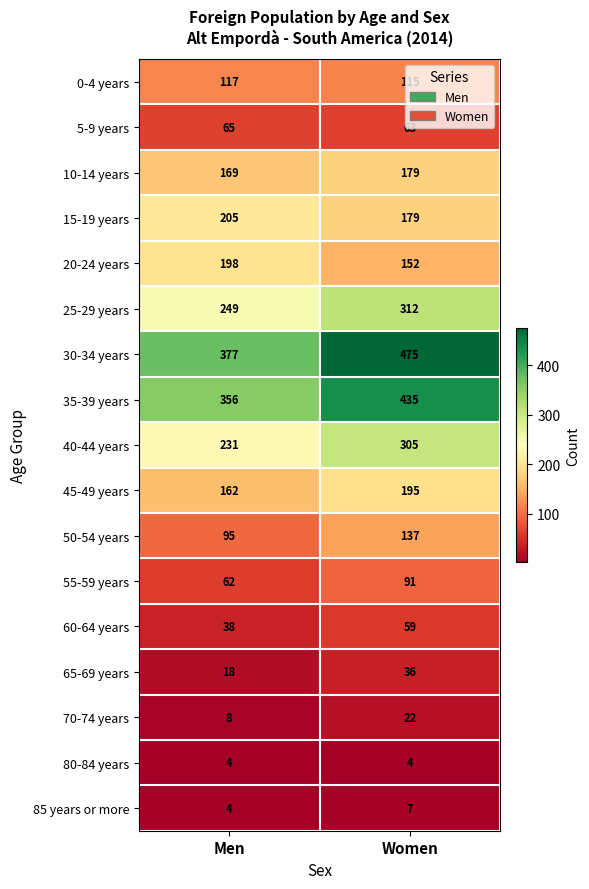

Rank the series by their maximum value, from lowest to highest.

80-84 years, 85 years or more, 70-74 years, 65-69 years, 60-64 years, 5-9 years, 55-59 years, 0-4 years, 50-54 years, 10-14 years, 45-49 years, 20-24 years, 15-19 years, 40-44 years, 25-29 years, 35-39 years, 30-34 years